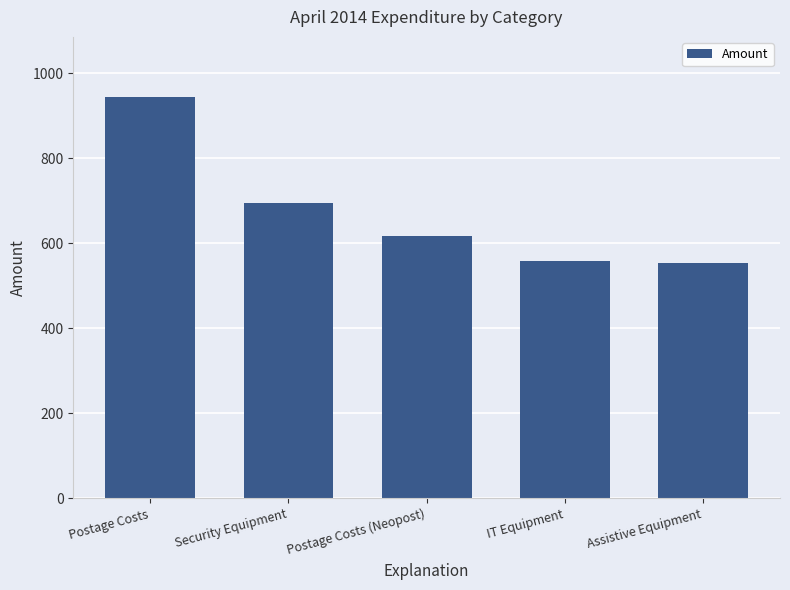

What value does the data have at Postage Costs?

944.4